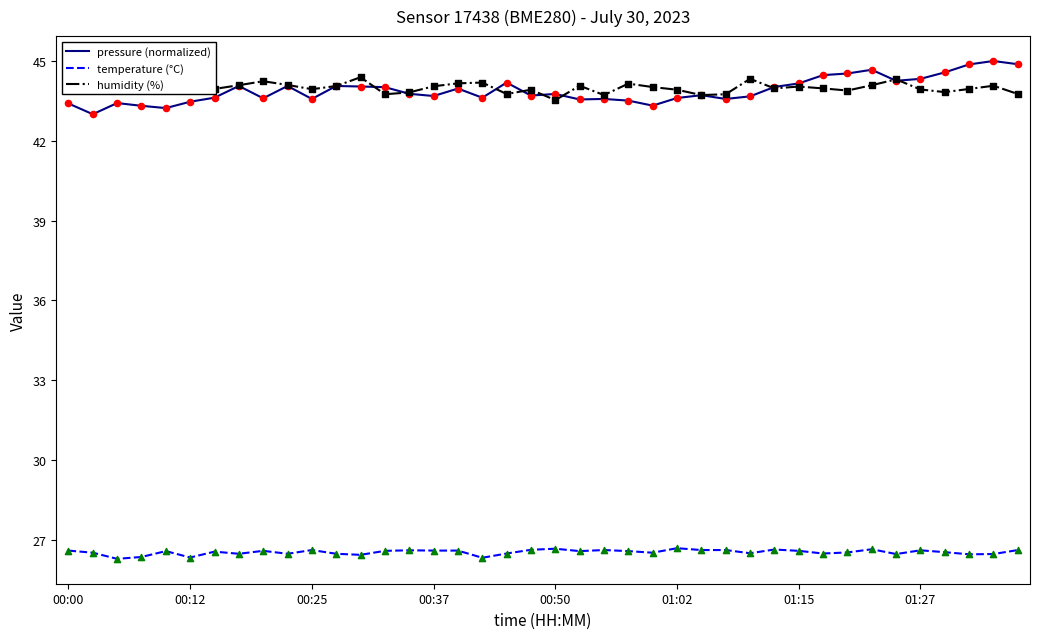

True or false: humidity (%) and temperature (°C) intersect in this chart.

False